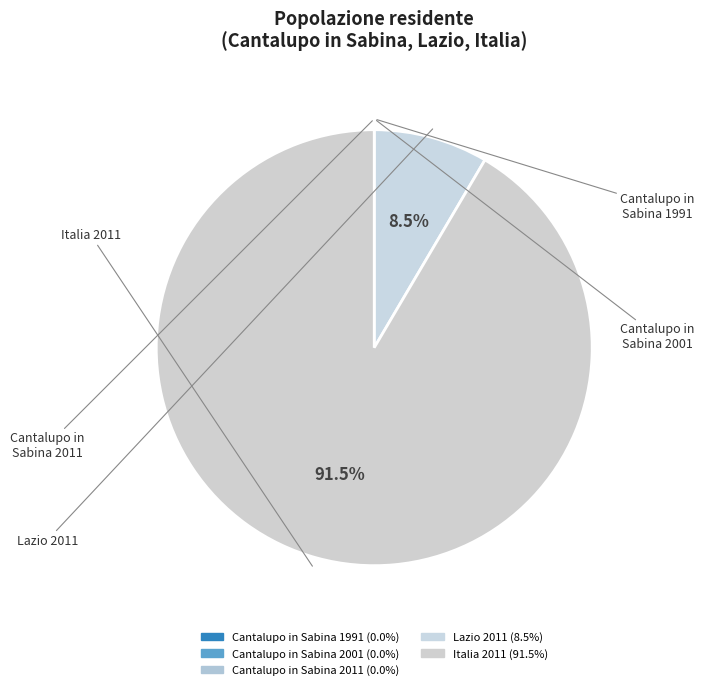

The Italia 2011 slice represents 99% of the pie. True or false?

False